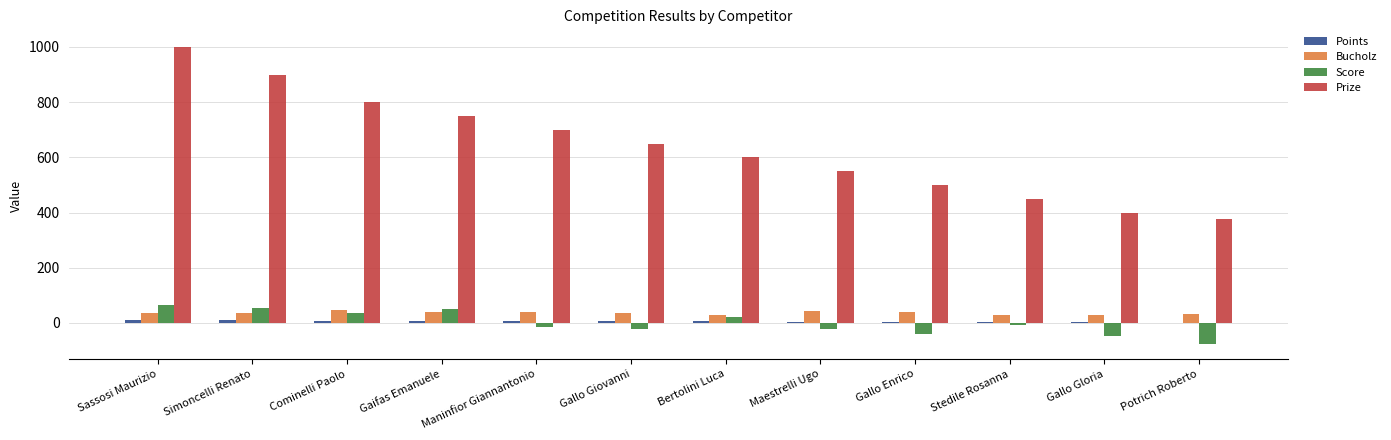

What is the maximum value shown in the chart?

1000